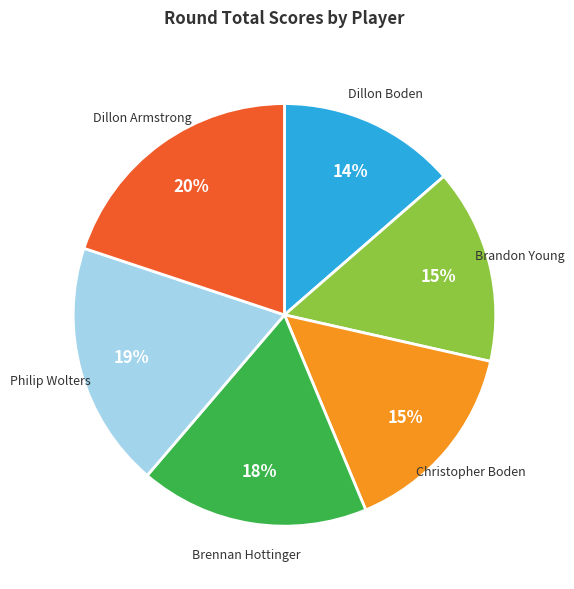

Is Philip Wolters the majority of the pie?

No